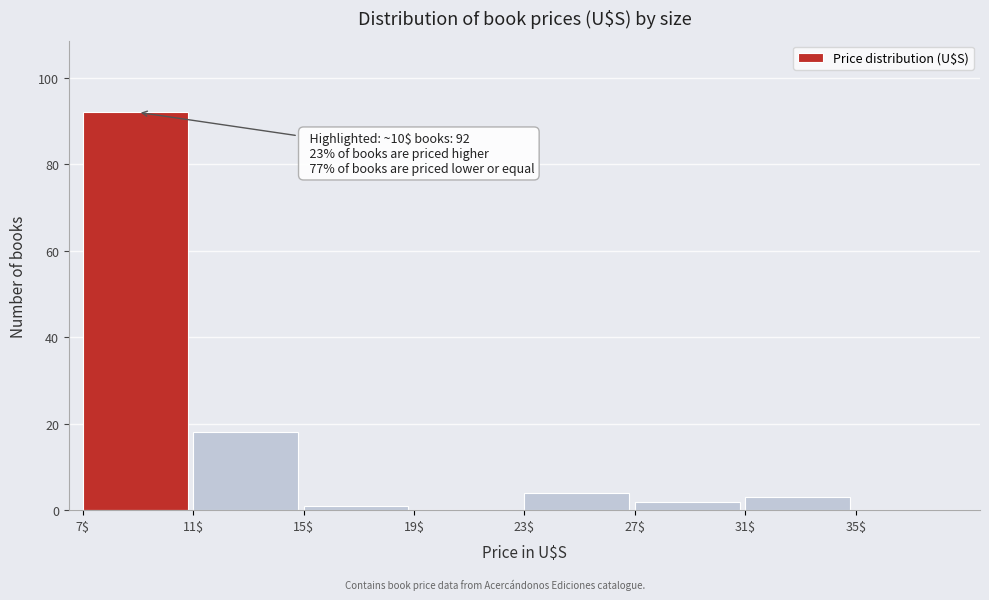

Which range on the x-axis has the tallest bar?

7 to 11